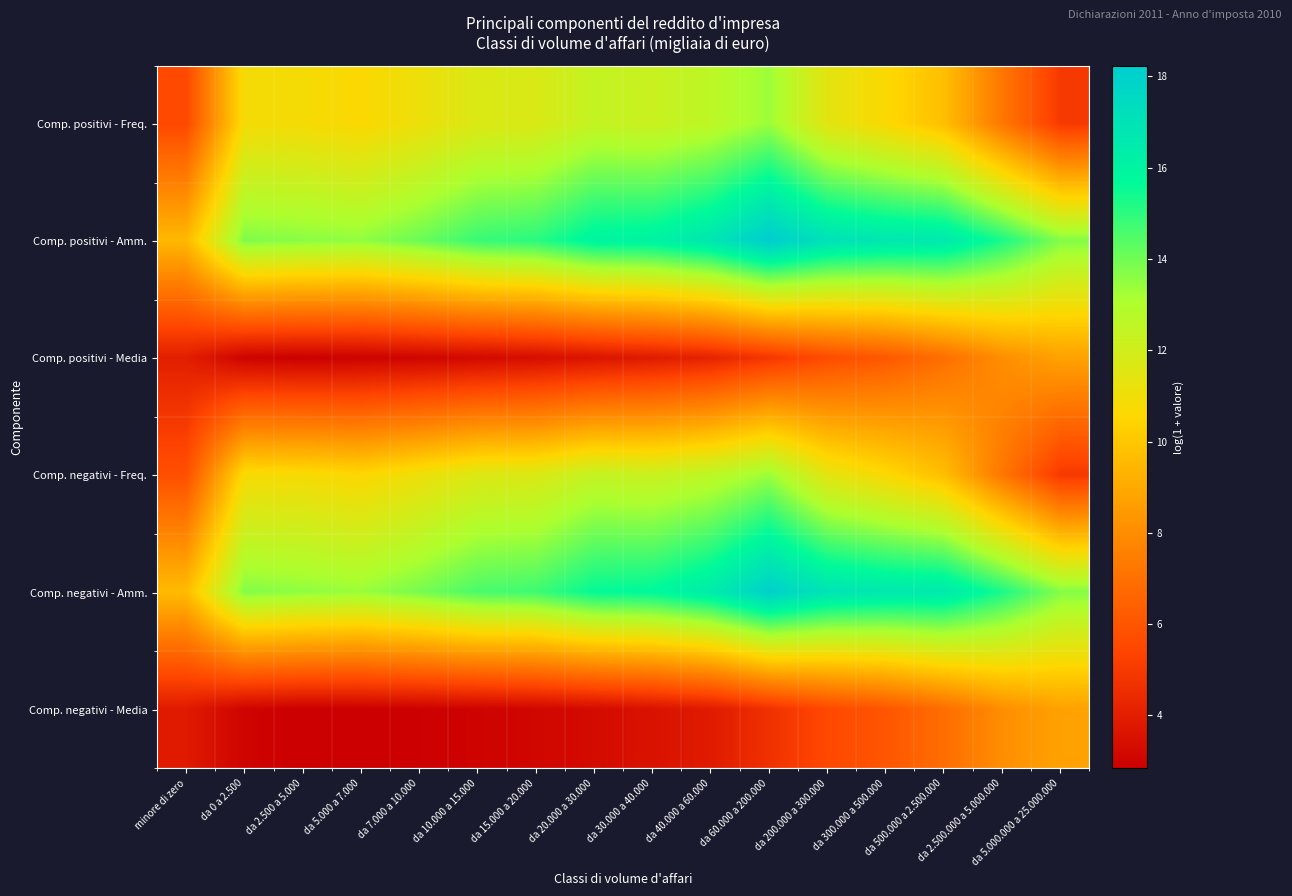

Which series has the largest total across all categories?

Comp. positivi - Amm.